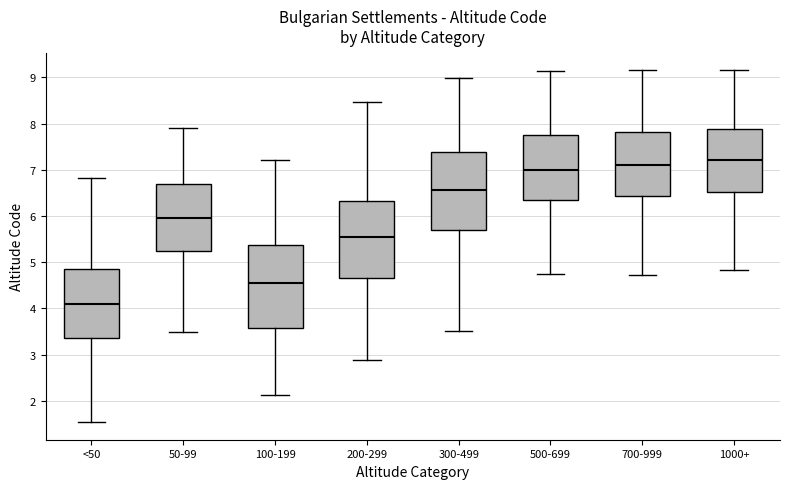

Which box's median line is the highest?

1000+